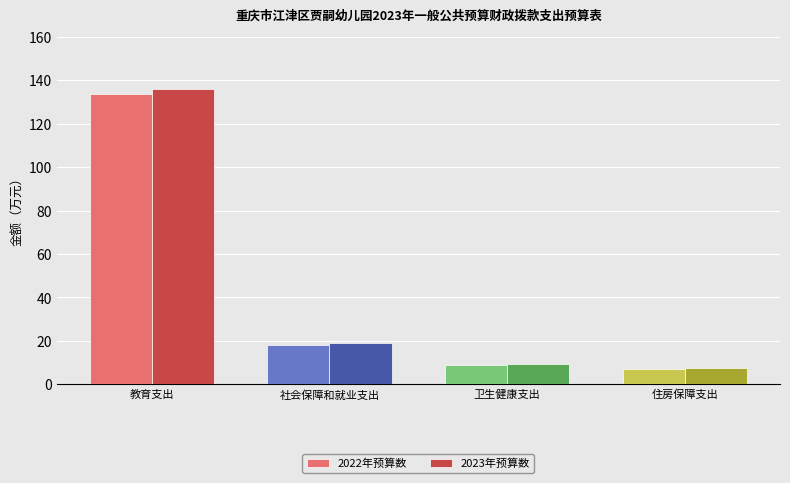

What is the total value across all series at 住房保障支出?

14.4